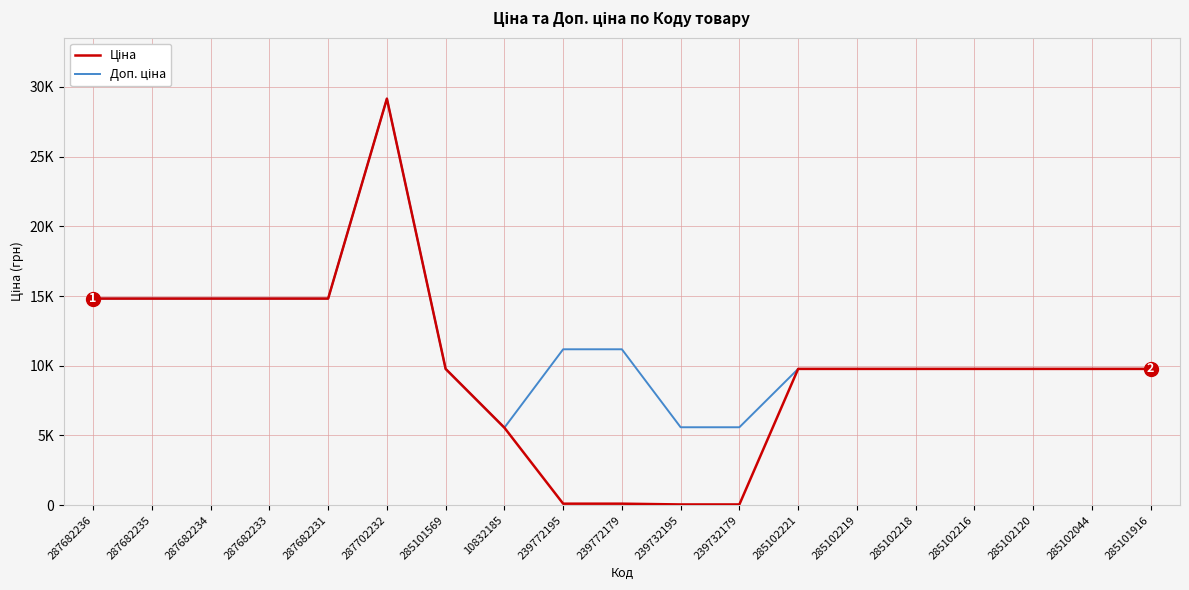

Does the chart display data point markers on the line(s)?

No